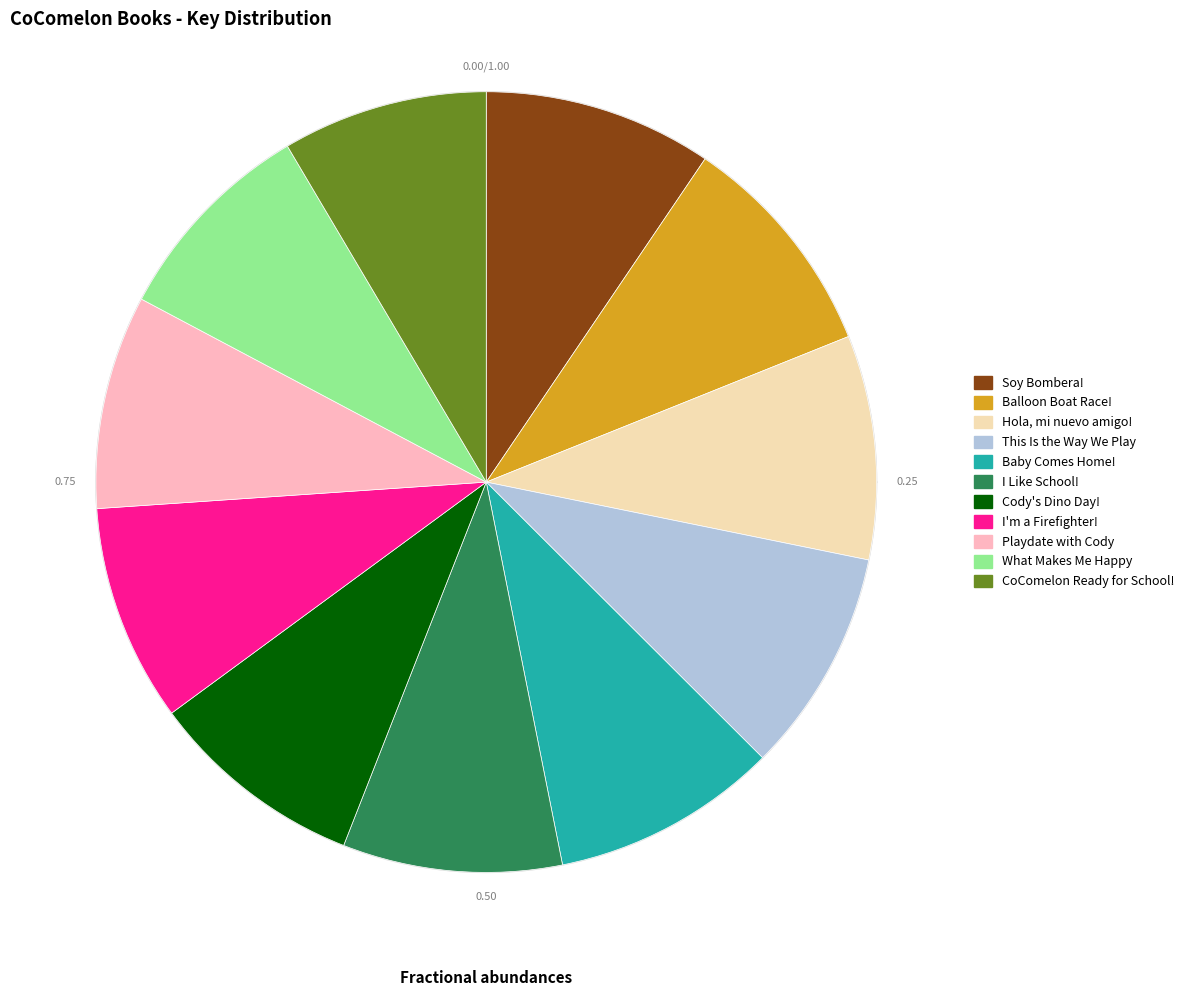

True or false: Cody's Dino Day! accounts for 9% of the total.

True